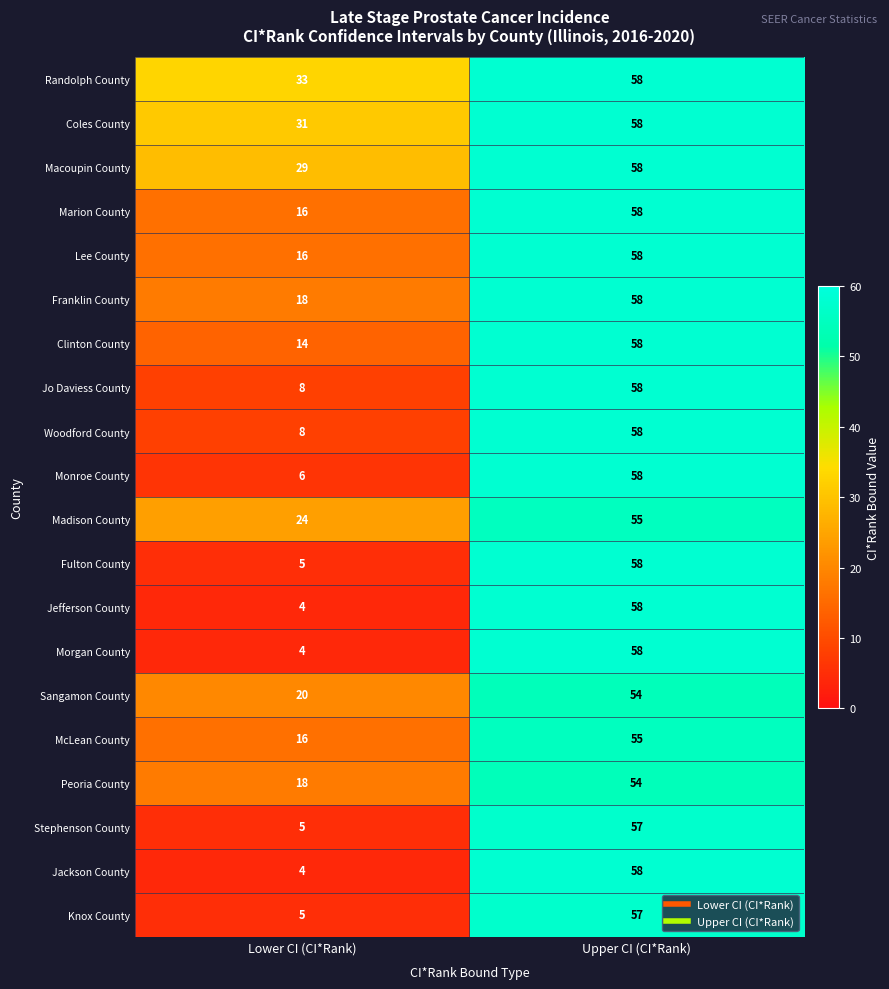

What is the approximate value of Sangamon County at Upper CI (CI*Rank)?

54